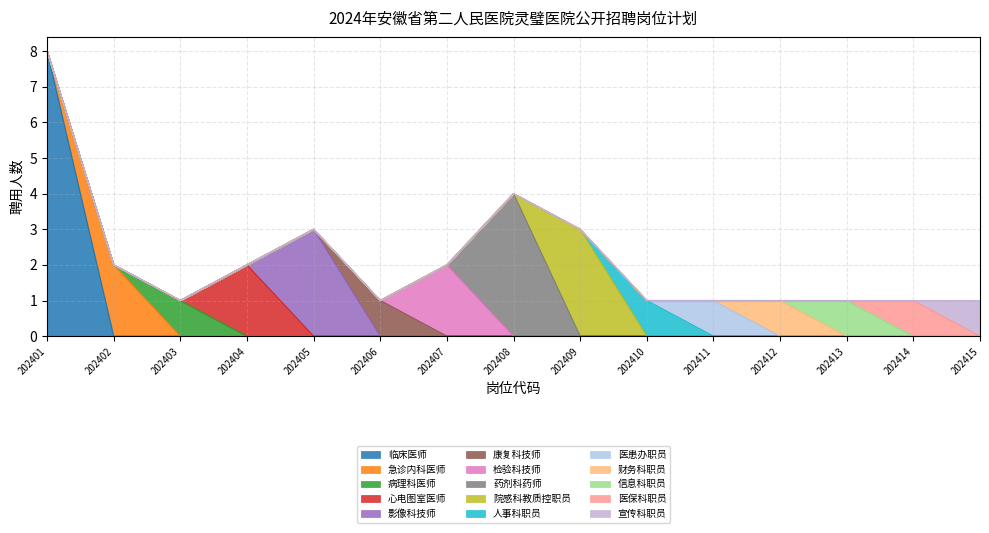

What is the value of the 11th point from the left?

1